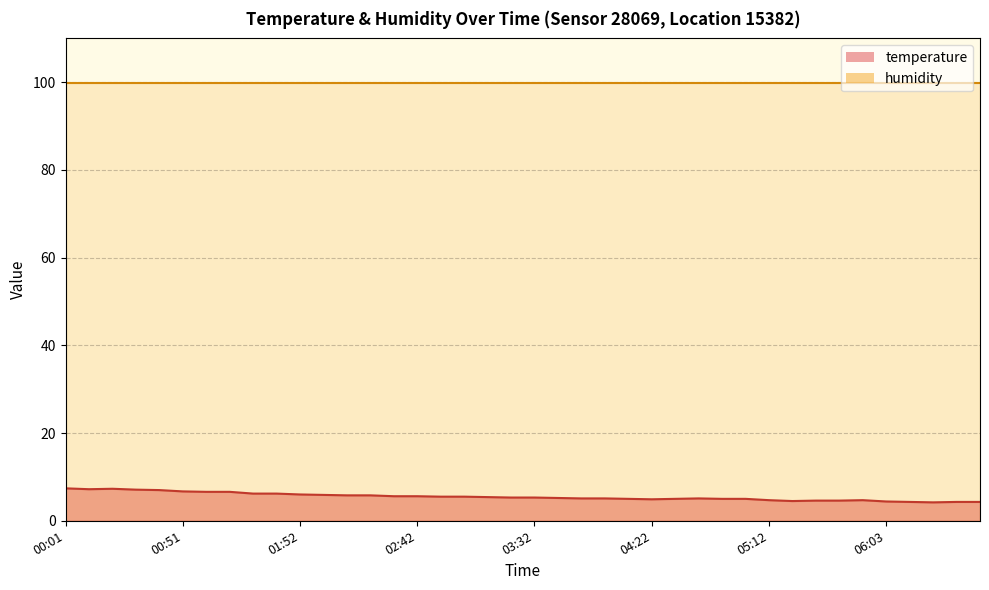

What is the difference between the maximum and minimum values?

3.2